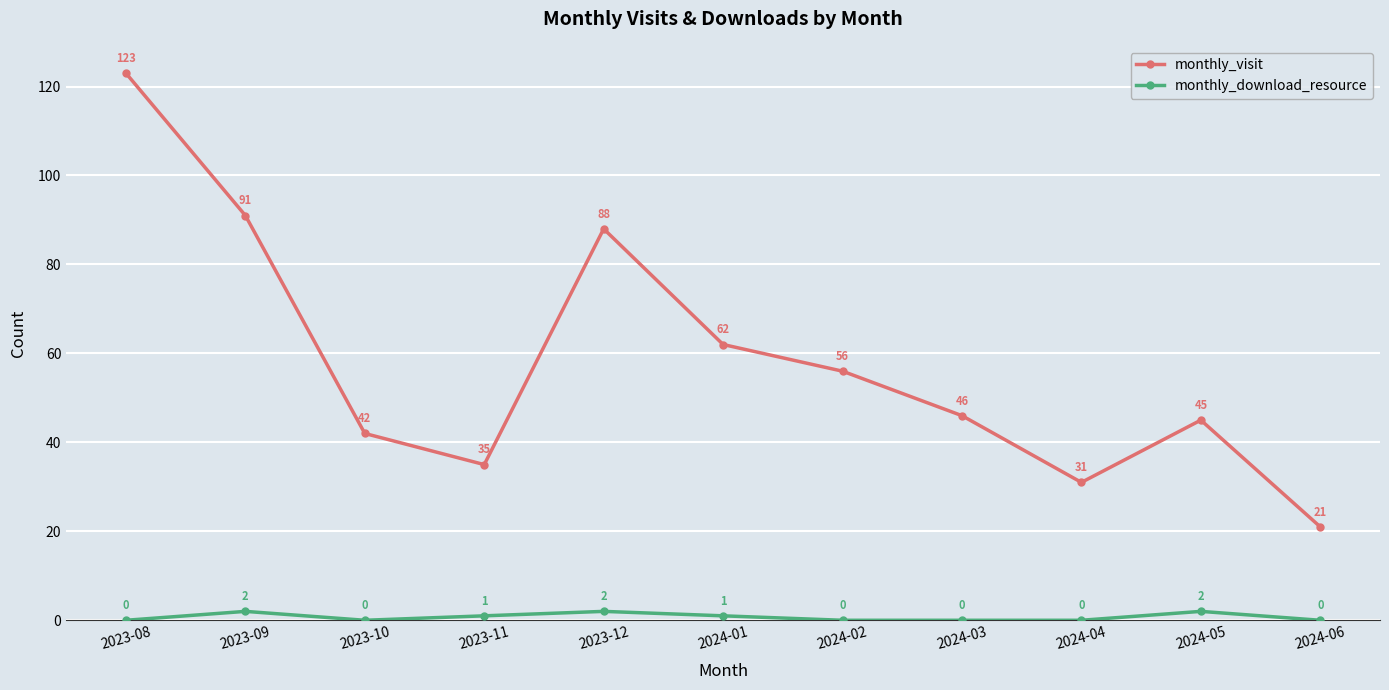

Reading left to right, list all the values displayed in this chart.

monthly_visit: 123	91	42	35	88	62	56	46	31	45	21
monthly_download_resource: 0	2	0	1	2	1	0	0	0	2	0